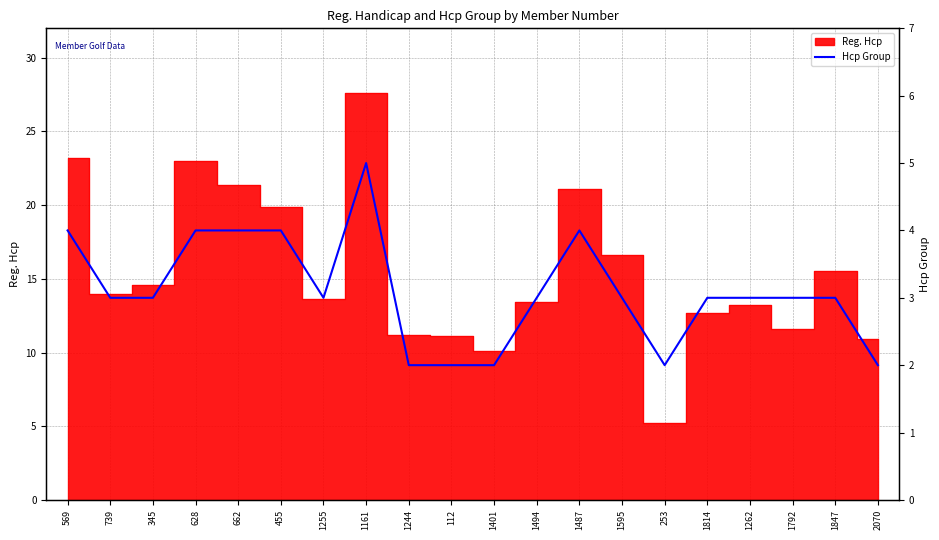

What is the label of the 15th point from the right?

455